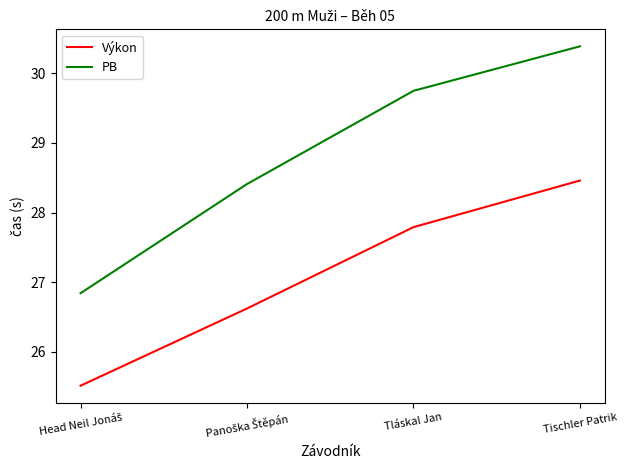

Rank the series by their maximum value, from lowest to highest.

Výkon, PB